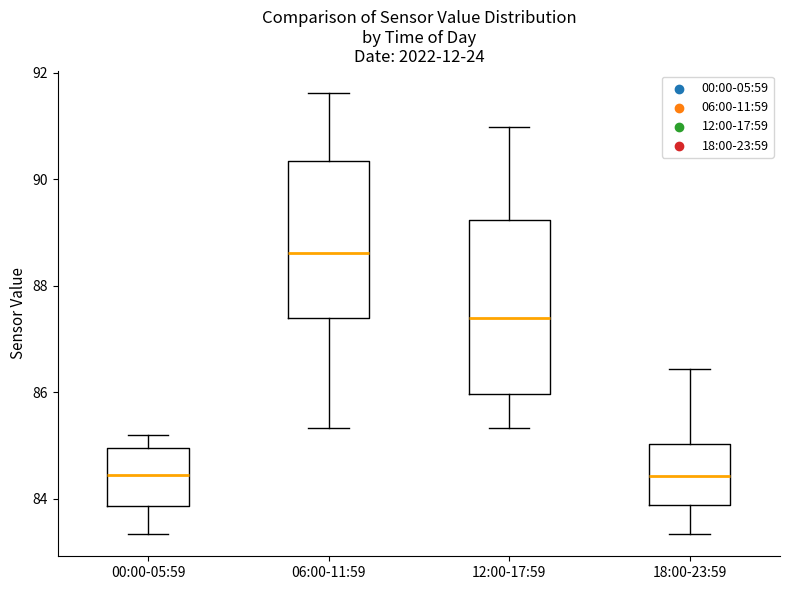

Which box is the tallest, from its lower edge to its upper edge?

12:00-17:59